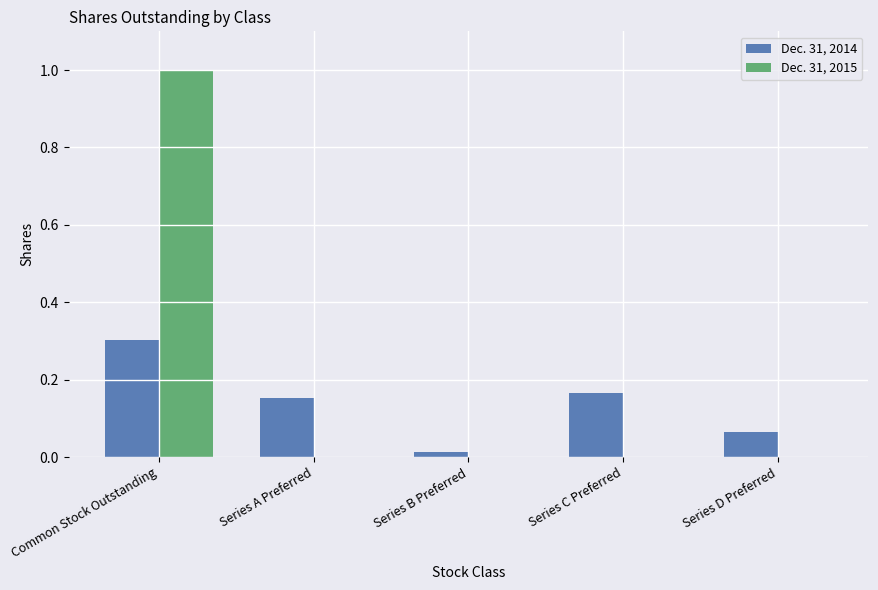

What is the highest value of the Dec. 31, 2014 series?

0.3